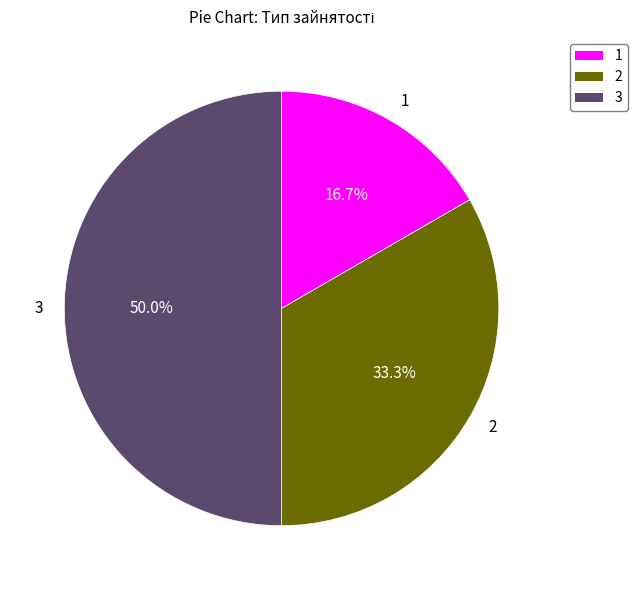

Which category has the smallest portion of the pie?

1